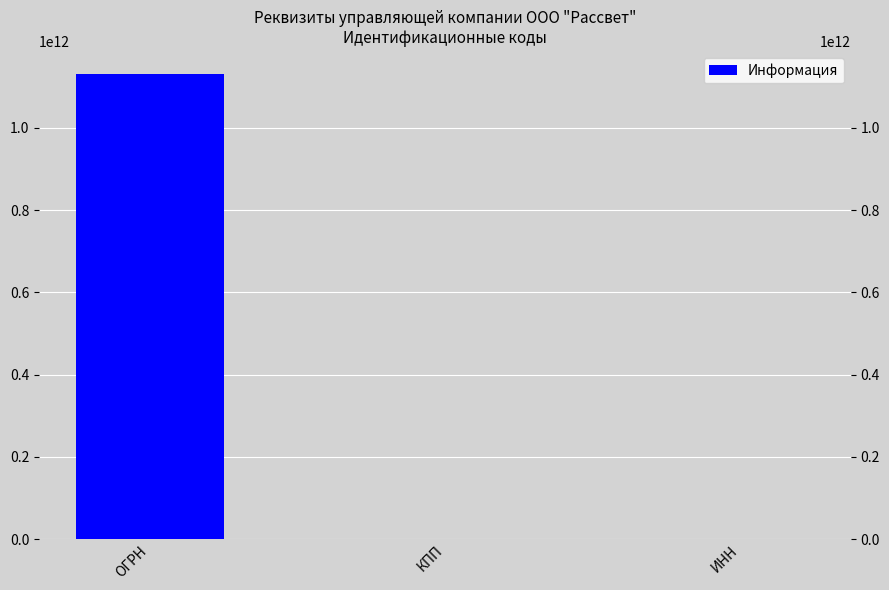

The value at КПП is 89953922. True or false?

False